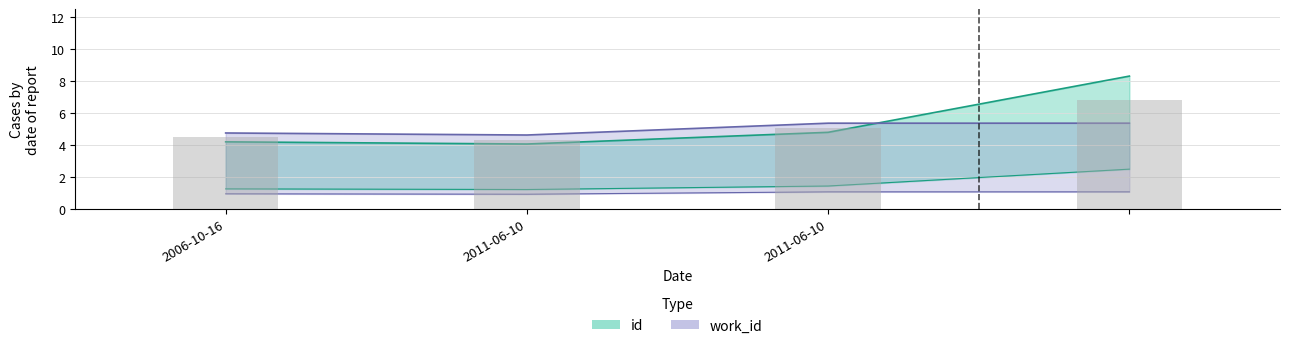

Is it true that work_id equals 1.9 at ?

False